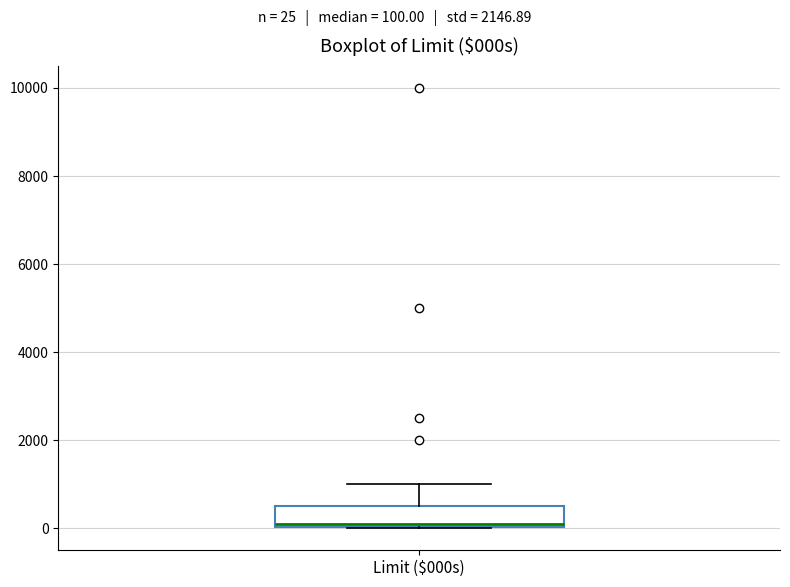

Read this box plot against the y-axis: the position of the median line, the range covered by the box, and the ends of both whiskers. The values are not printed on the chart, so give them approximately, as read against the axis.

median 200, box 0 to 600, whiskers 0 to 1000